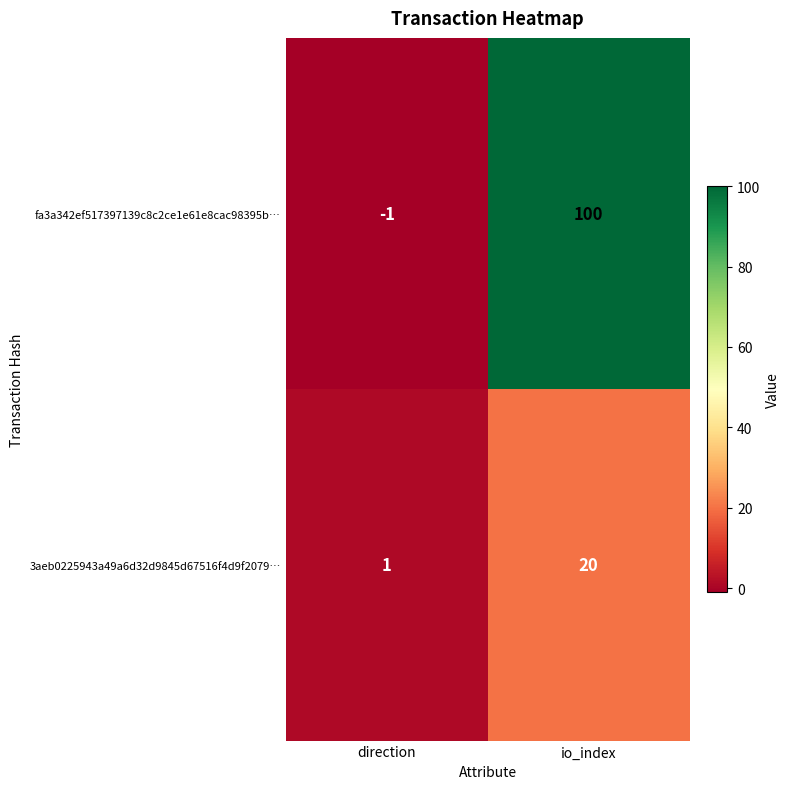

What is the maximum value shown in the chart?

100